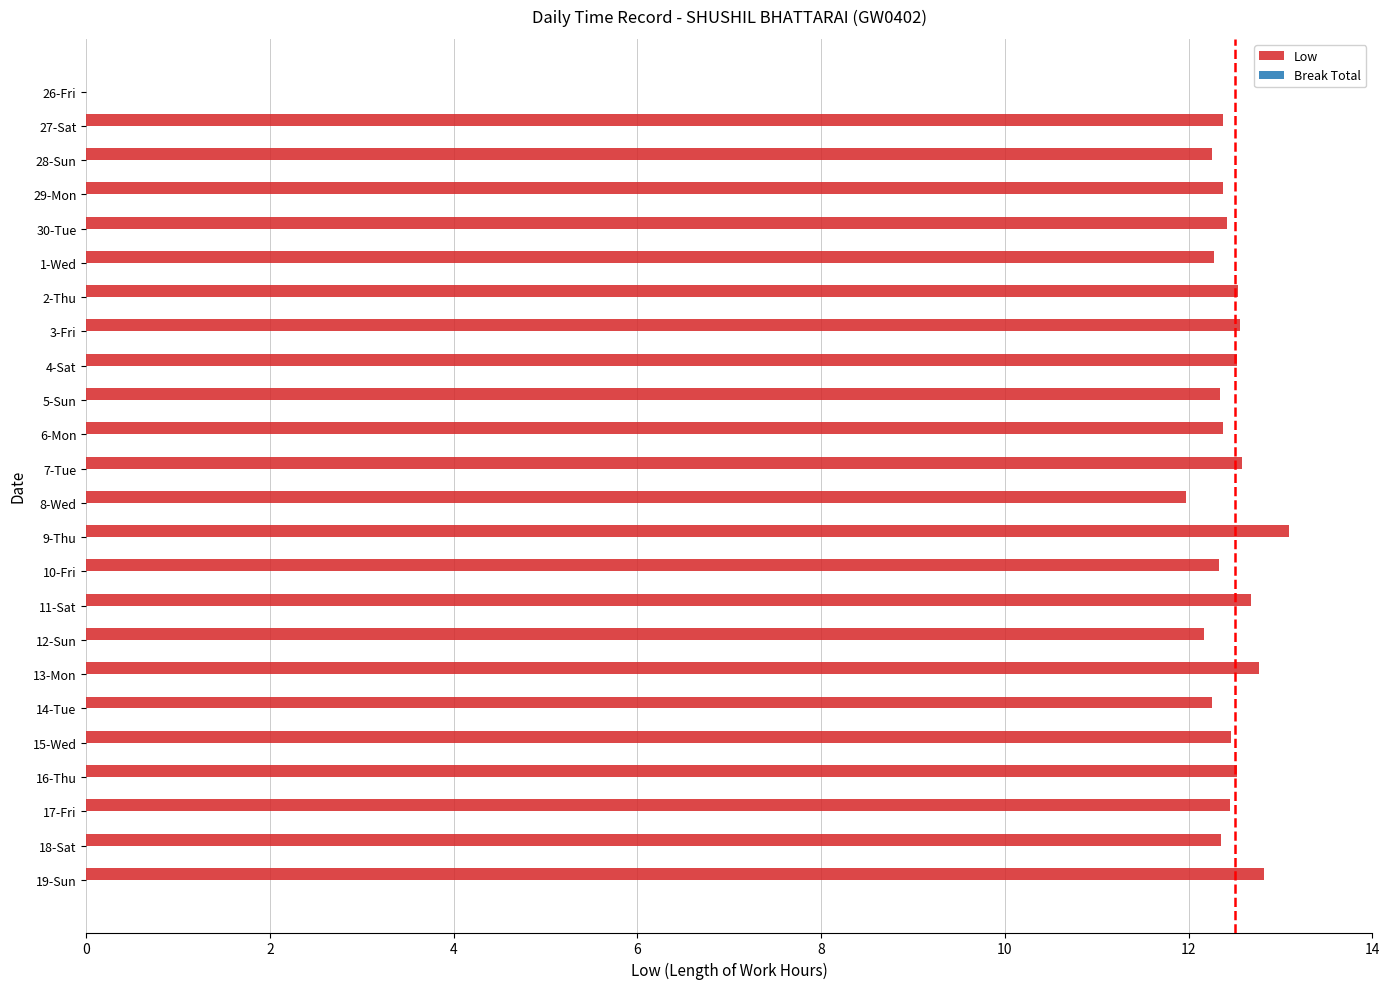

Approximately how many times larger is the value at 17-Fri compared to 29-Mon?

1.0